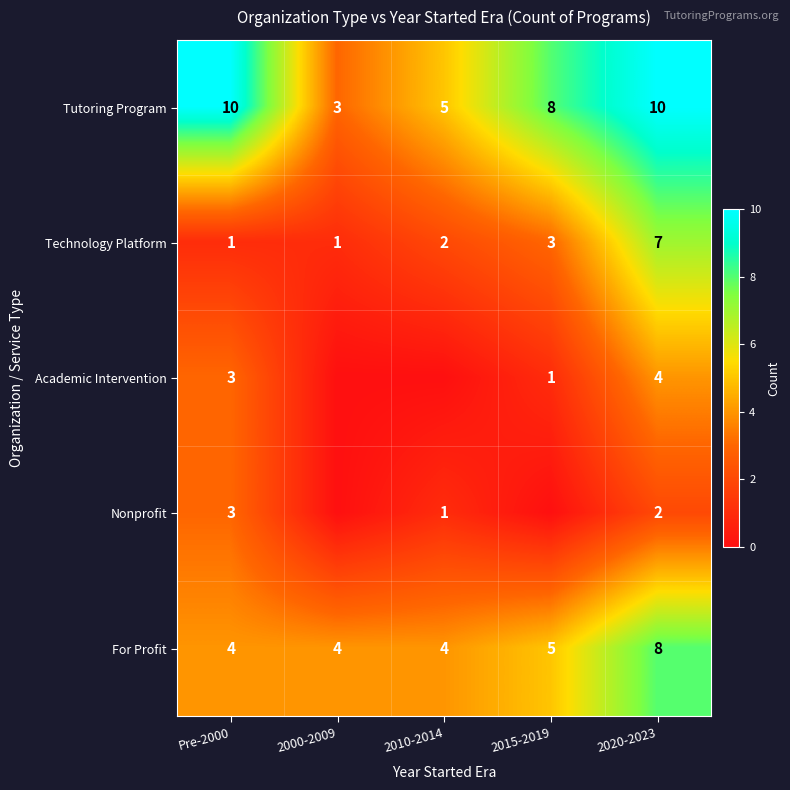

Which category has the lowest value across all series?

2000-2009